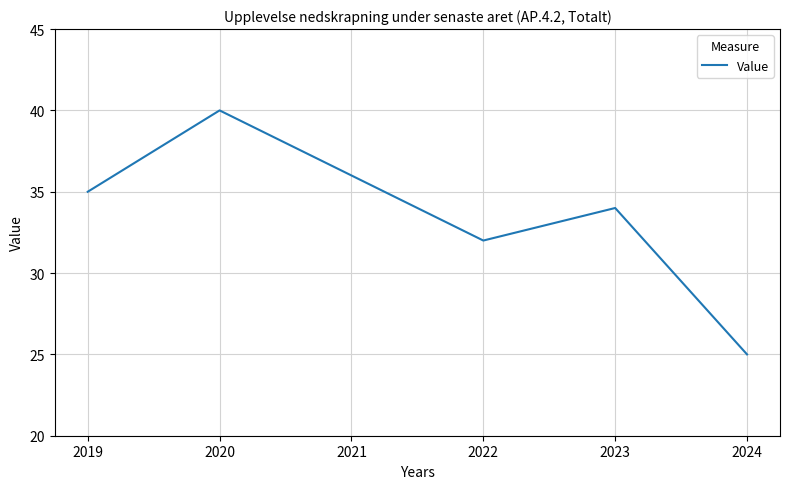

What is the minimum value shown in the chart?

25